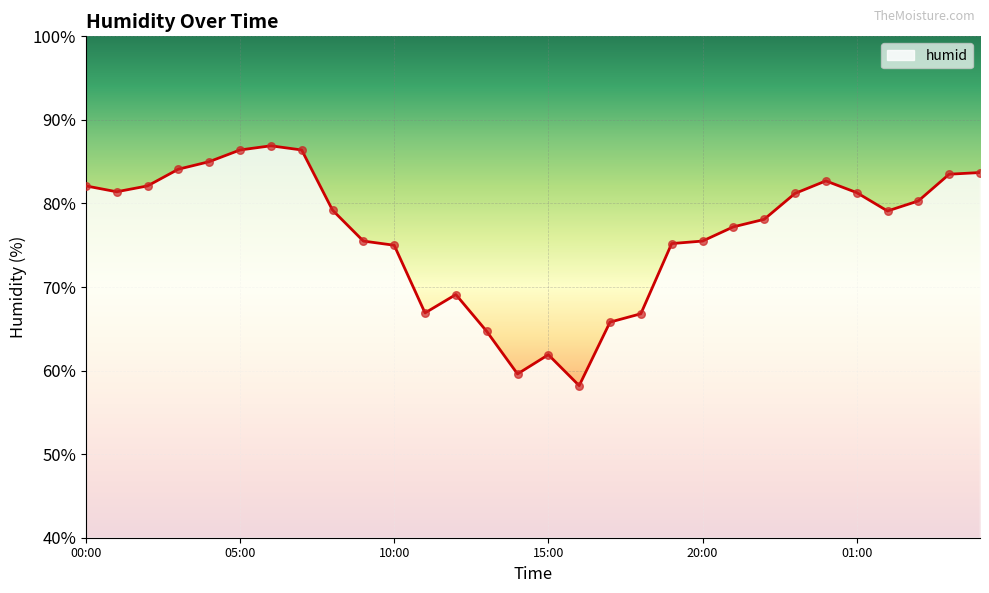

What is the minimum value shown in the chart?

58.2